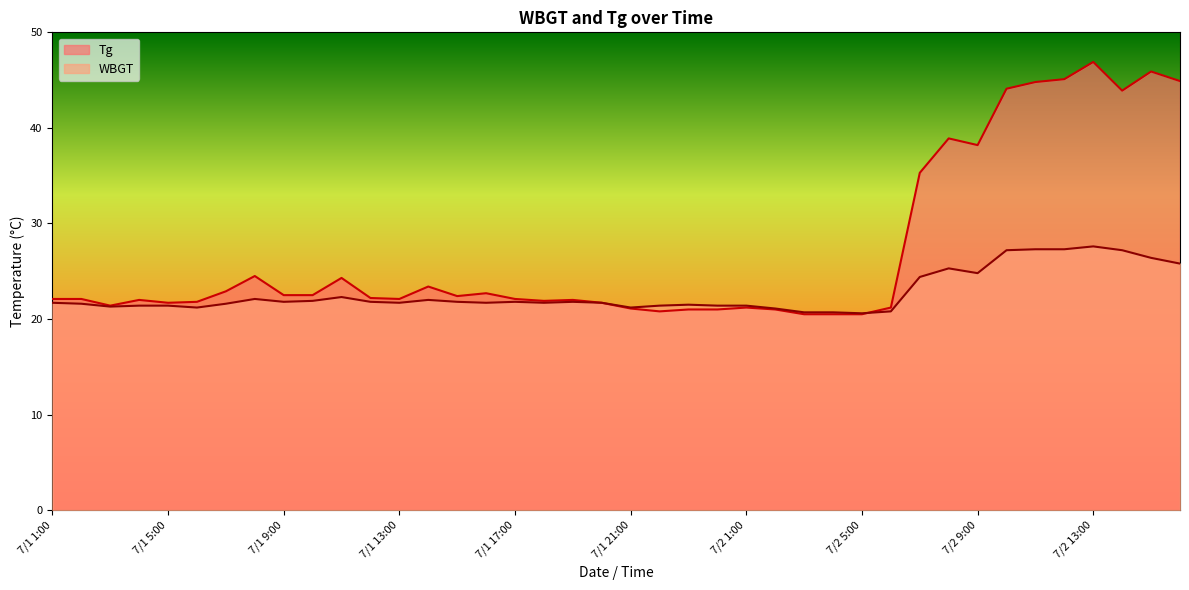

At 7/1 23:00, list the series in order from largest to smallest.

WBGT, Tg